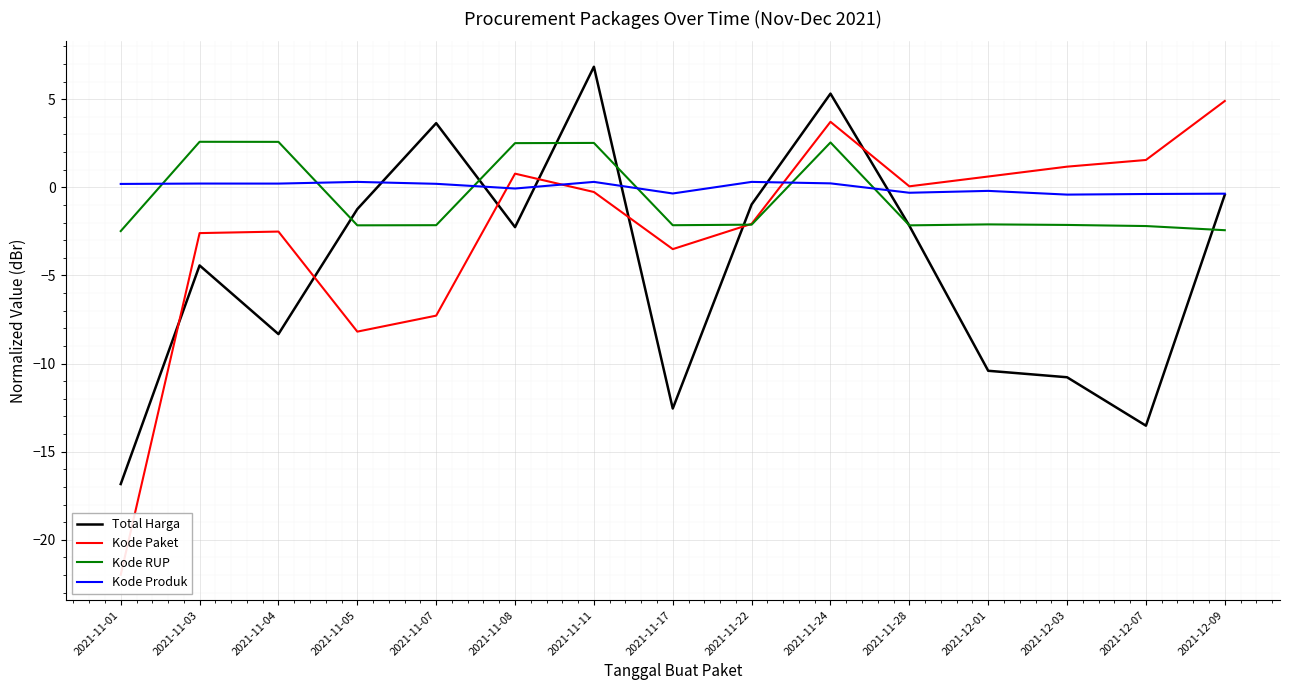

At which category does Total Harga reach its first local valley?

2021-11-04